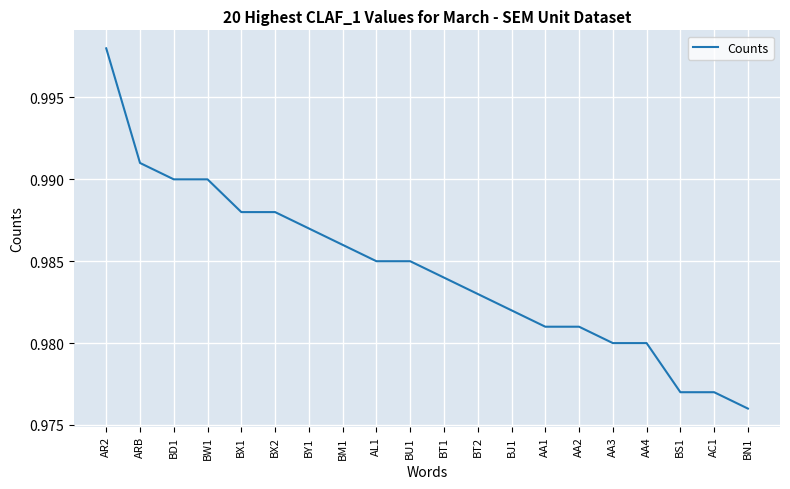

What position from the right is BD1?

18